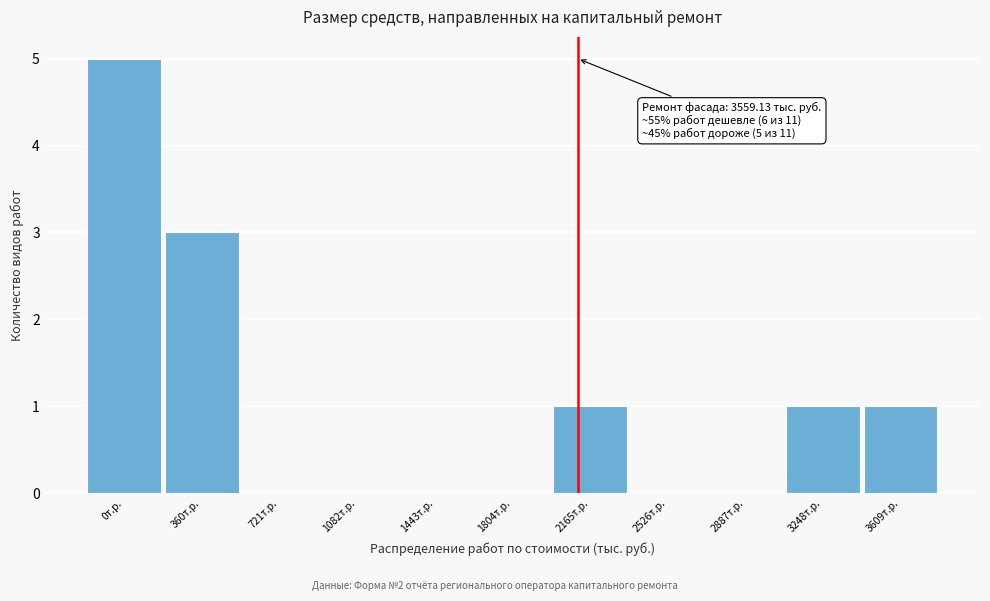

Reading left to right, extract all data points from this chart.

0т.р.=5	360т.р.=3	721т.р.=0	1082т.р.=0	1443т.р.=0	1804т.р.=0	2165т.р.=1	2526т.р.=0	2887т.р.=0	3248т.р.=1	3609т.р.=1